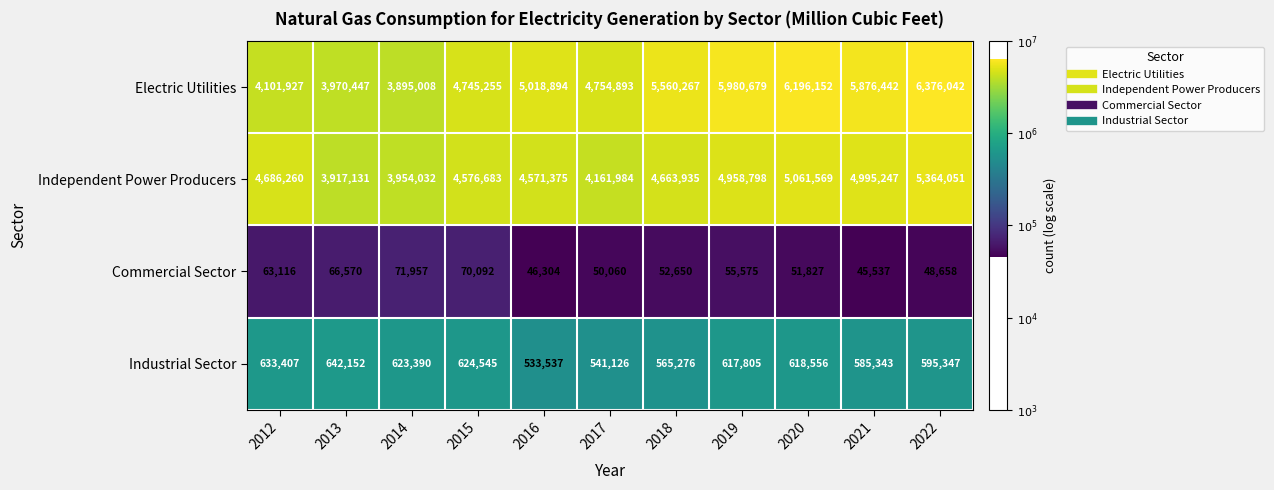

Which category has the highest value across all series?

2022